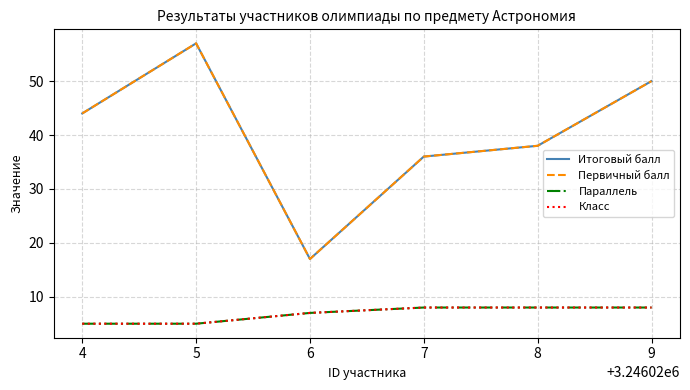

True or false: Класс and Параллель cross at least once.

False